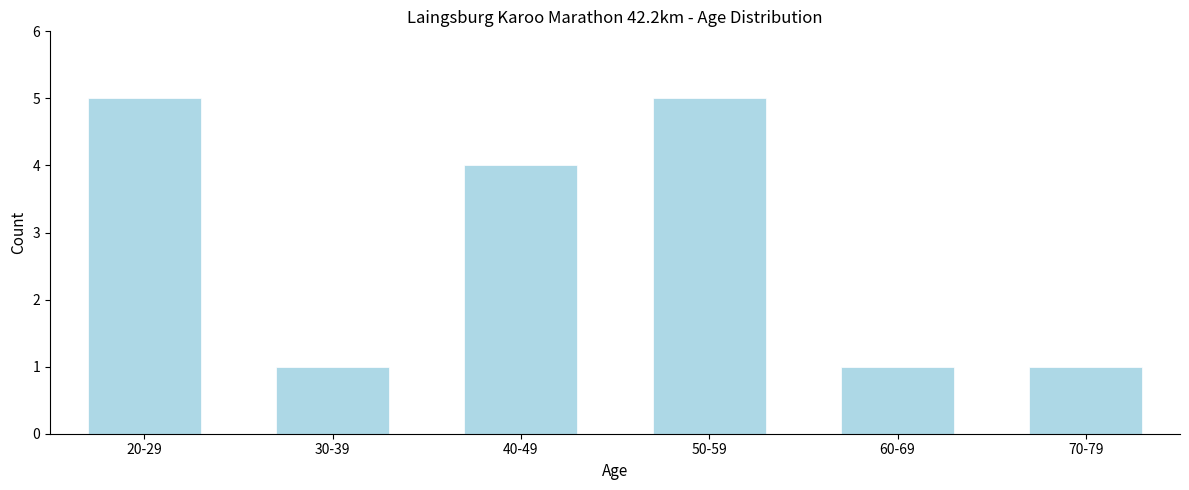

Reading left to right, what are all the values shown in this chart?

5	1	4	5	1	1